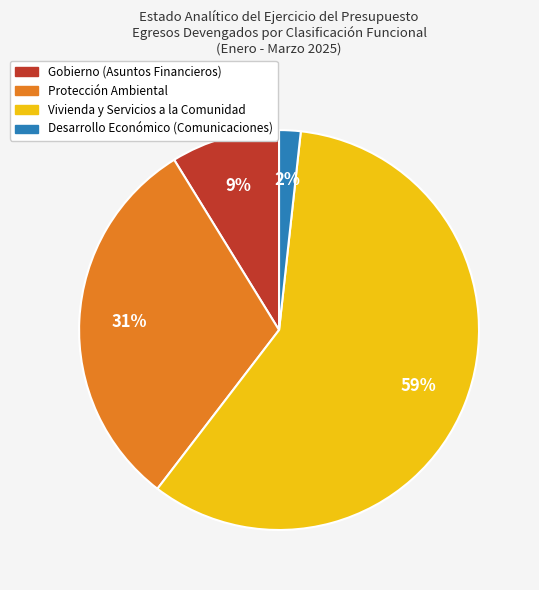

The Vivienda y Servicios a la Comunidad slice represents 59% of the pie. True or false?

True